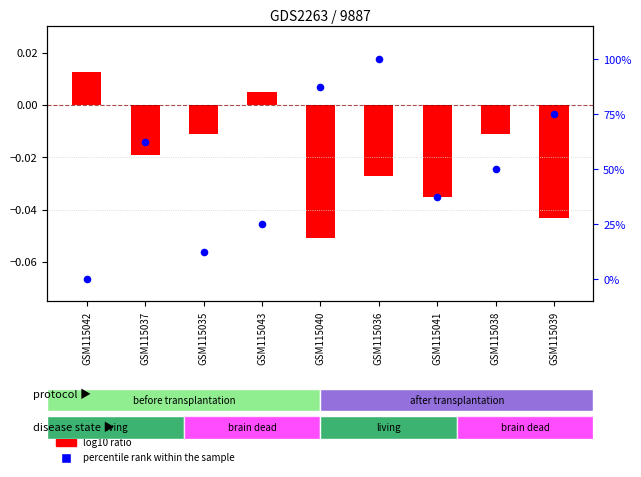

What is the change in value from GSM115040 to GSM115039?

-12.5